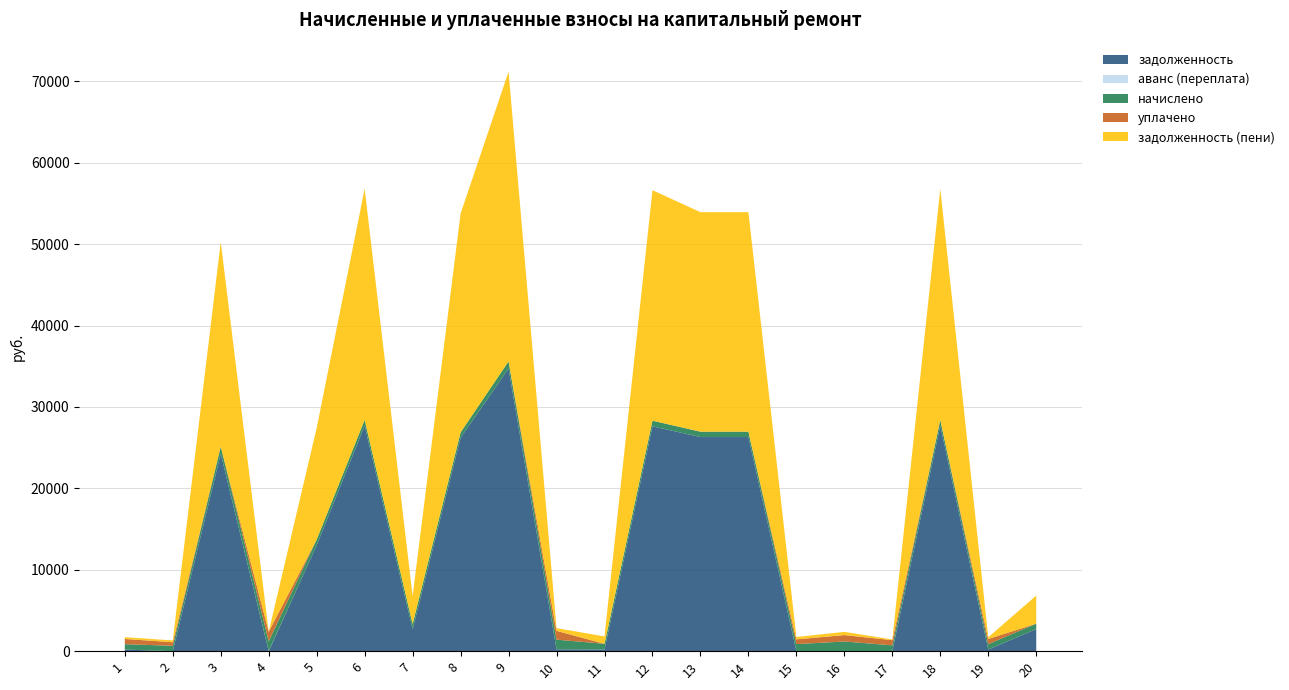

Reading left to right, extract all data points from this chart.

задолженность: 1=199.8	2=0.0	3=24258.3	4=0.0	5=13015.1	6=27708.8	7=2688.2	8=26217.9	9=34724.2	10=229.9	11=212.6	12=27620.9	13=26305.7	14=26305.7	15=0.0	16=0.0	17=24.5	18=27708.8	19=199.1	20=2723.2
аванс (переплата): 1=0.0	2=1.5	3=0.0	4=21.2	5=0.0	6=0.0	7=0.0	8=0.0	9=0.0	10=0.0	11=0.0	12=0.0	13=0.0	14=0.0	15=0.0	16=0.0	17=0.0	18=0.0	19=0.0	20=0.0
начислено: 1=660.6	2=660.6	3=876.4	4=1191.3	5=695.8	6=695.8	7=660.6	8=658.4	9=872.0	10=1186.9	11=693.6	12=693.6	13=660.6	14=660.6	15=872.0	16=1186.9	17=695.8	18=695.8	19=658.4	20=658.4
уплачено: 1=640.2	2=438.9	3=0.0	4=1170.1	5=0.0	6=0.0	7=0.0	8=0.0	9=0.0	10=1080.0	11=0.0	12=0.0	13=0.0	14=0.0	15=581.3	16=791.3	17=631.4	18=0.0	19=638.1	20=0.0
задолженность (пени): 1=220.2	2=220.2	3=25134.7	4=0.0	5=13711.0	6=28404.6	7=3419.1	8=26876.3	9=35596.2	10=337.6	11=908.0	12=28314.5	13=26966.2	14=26966.2	15=290.7	16=395.6	17=88.9	18=28404.6	19=219.5	20=3446.3
аванс пени: 1=0.0	2=0.0	3=0.0	4=0.0	5=0.0	6=0.0	7=0.0	8=0.0	9=0.0	10=0.0	11=0.0	12=0.0	13=0.0	14=0.0	15=0.0	16=0.0	17=0.0	18=0.0	19=0.0	20=0.0